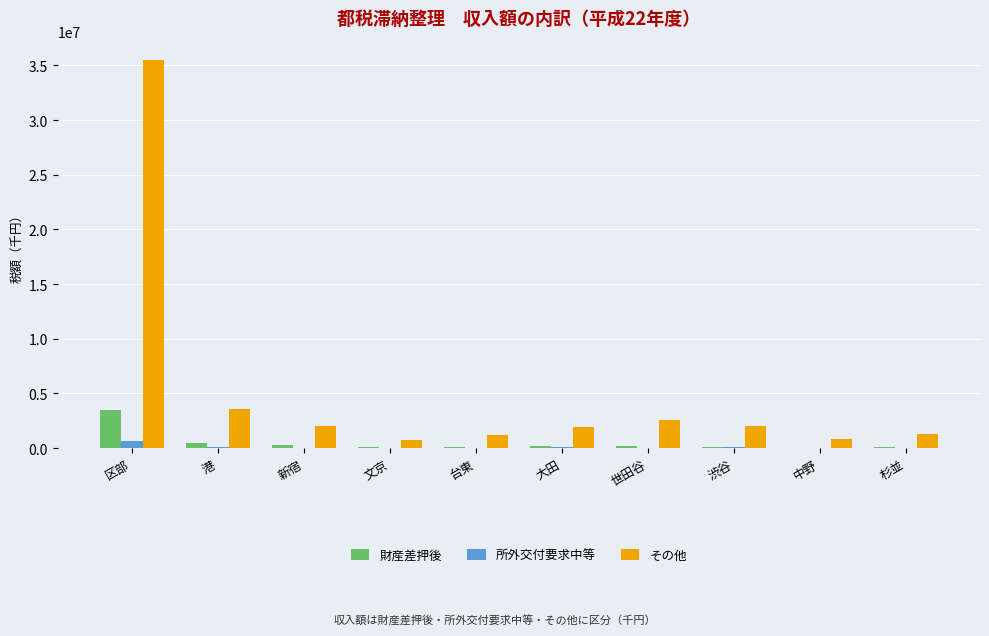

Where is 所外交付要求中等 nearest to the value 343835?

渋谷